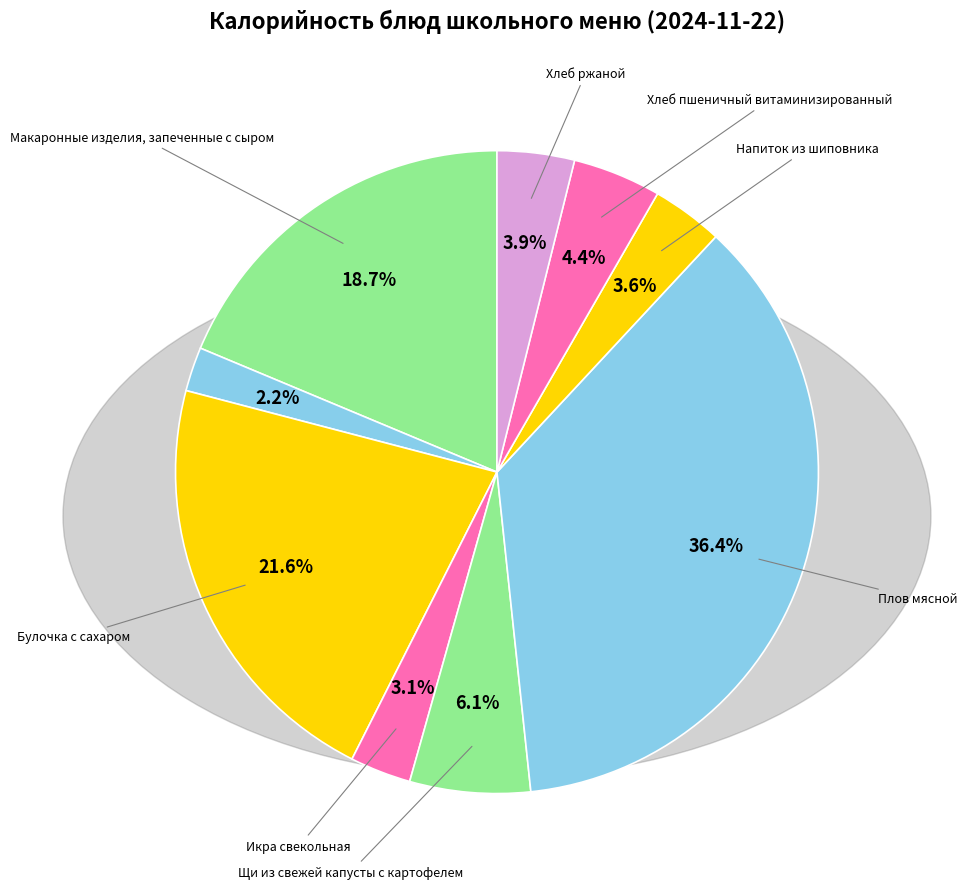

Count the number of slices in the pie.

9